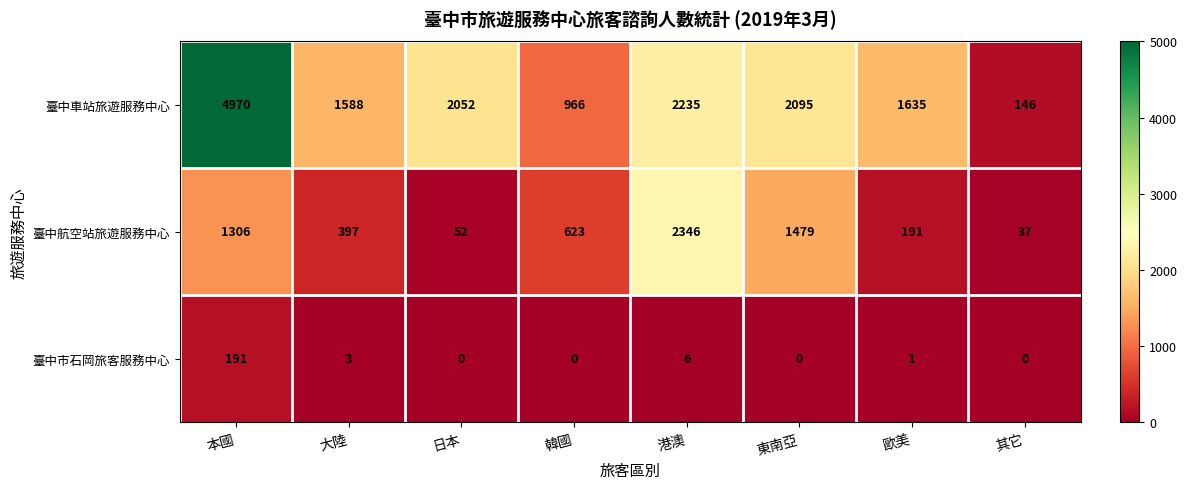

What is the difference between the maximum and second lowest values in the 臺中市石岡旅客服務中心 series?

191